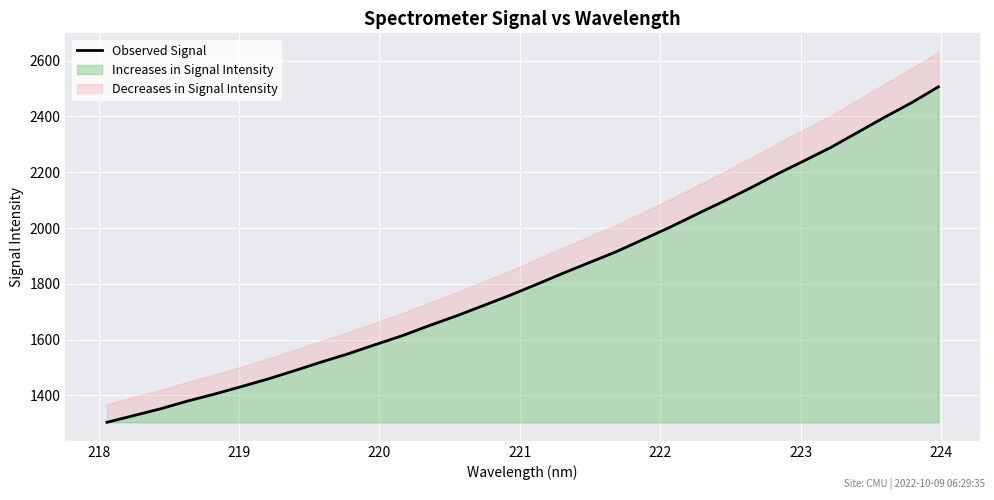

What is the maximum value shown in the chart?

2506.4